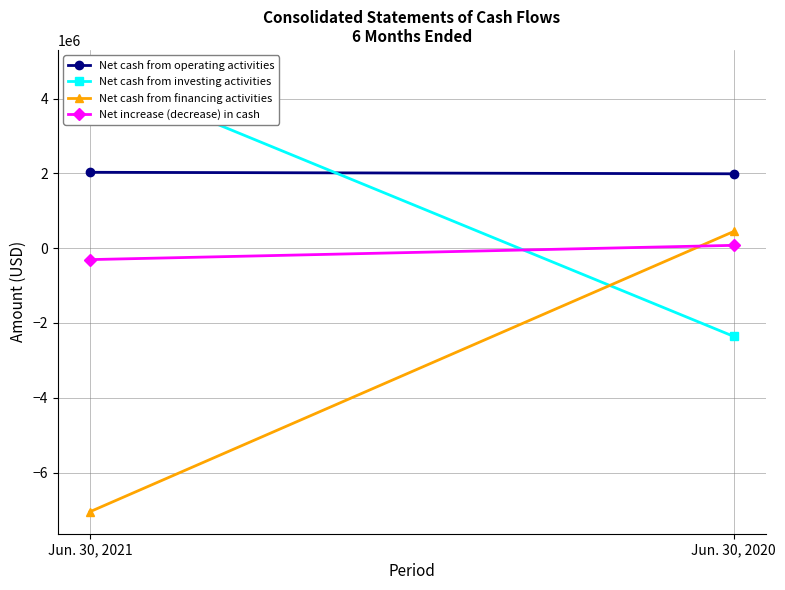

What is the difference between the Net increase (decrease) in cash values at Jun. 30, 2020 and Jun. 30, 2021?

381569